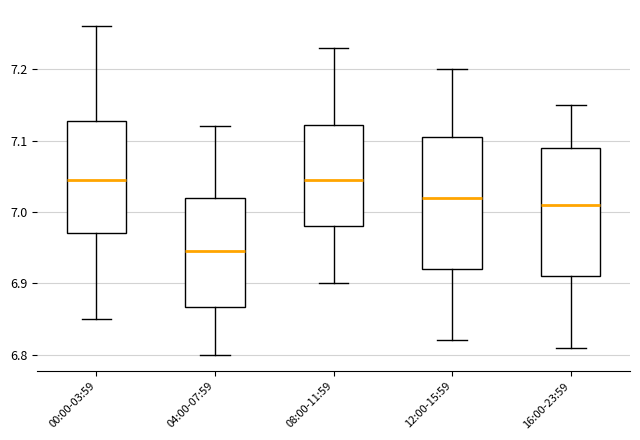

Which box's median line is the lowest?

04:00-07:59